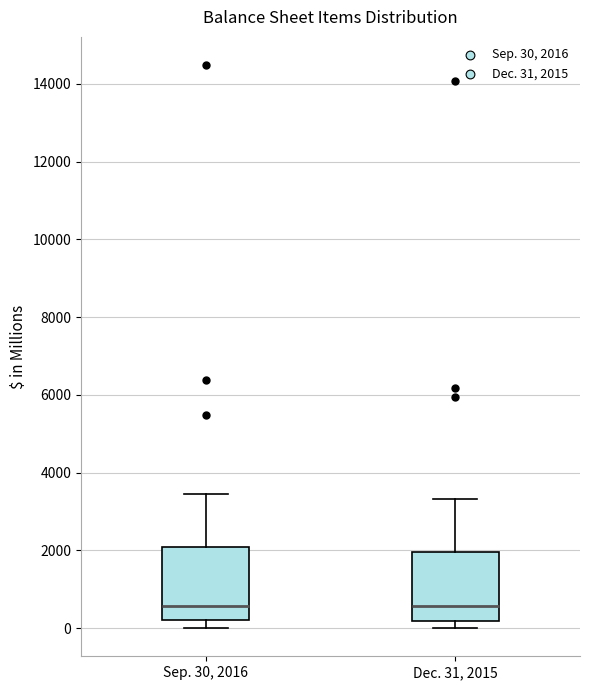

Reading left to right, read every box against the y-axis: the position of its median line, the range the box covers, and the ends of its whiskers. The values are not printed on the chart, so give them approximately, as read against the axis.

Sep. 30, 2016: median 600, box 200 to 2000, whiskers 0 to 3400
Dec. 31, 2015: median 600, box 200 to 2000, whiskers 0 to 3400